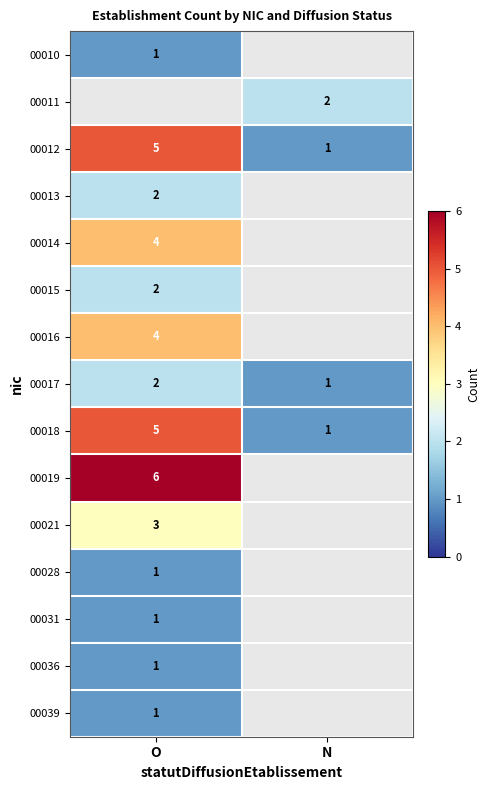

List the labels in order of 00017 value, smallest first.

N, O